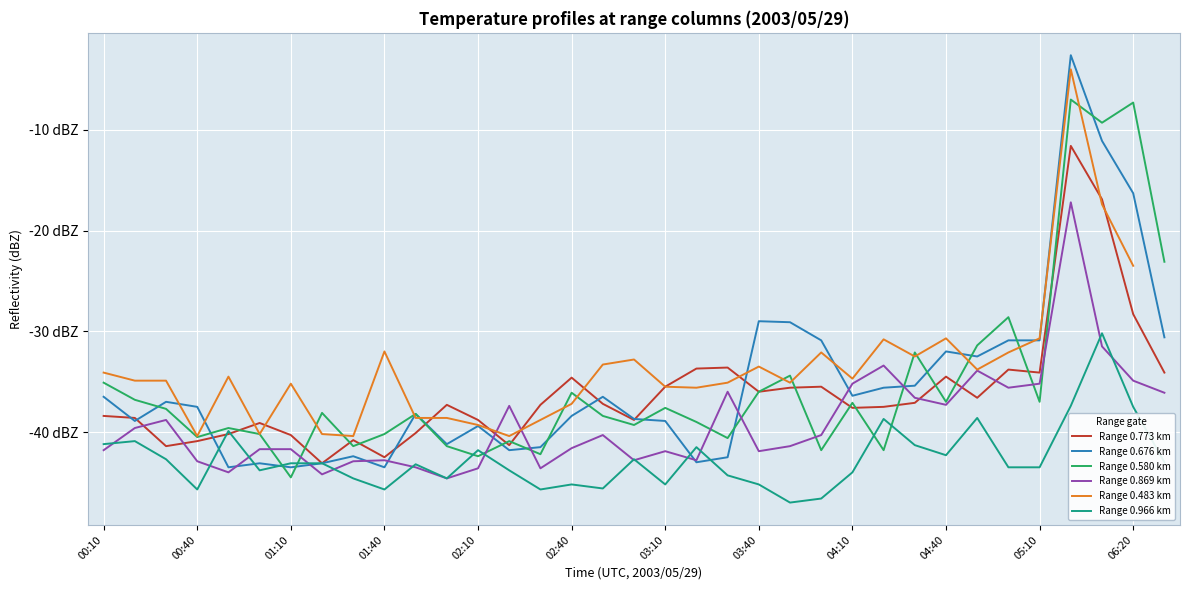

At 26, list the series in order from largest to smallest.

Range 0.580 km, Range 0.483 km, Range 0.676 km, Range 0.869 km, Range 0.773 km, Range 0.966 km